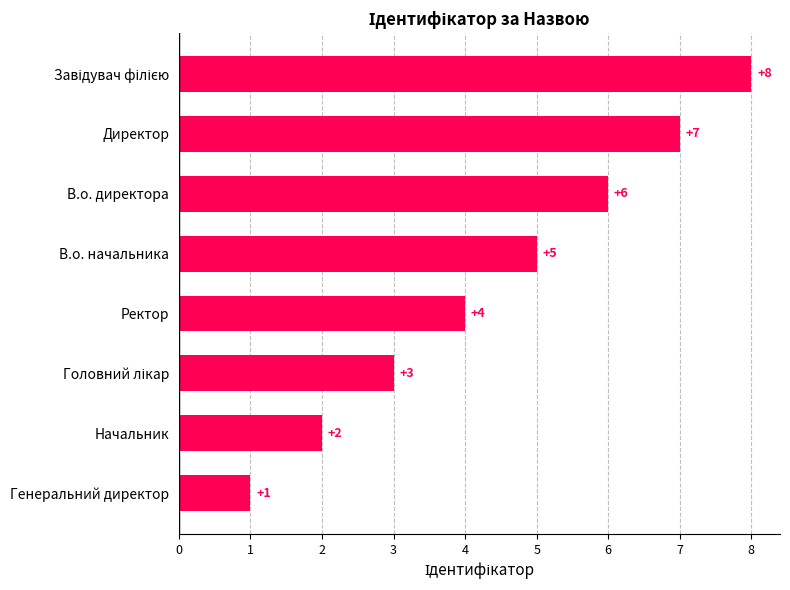

Approximately how many times larger is the value at Начальник compared to В.о. директора?

0.3